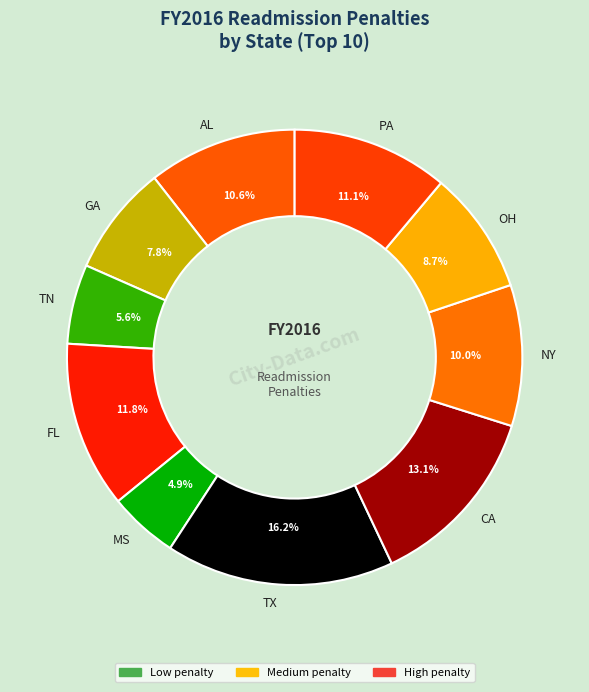

Between TX and GA, which is larger?

TX